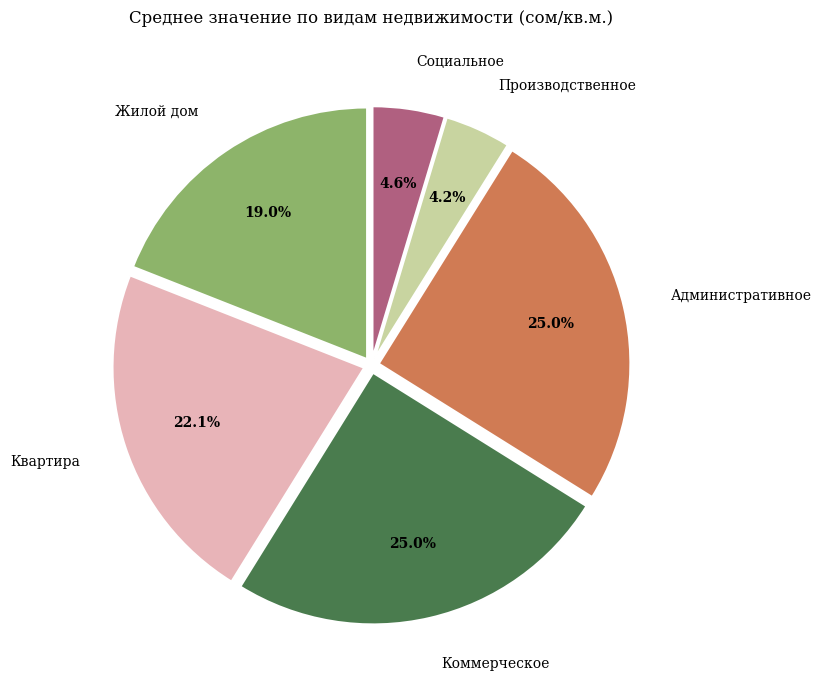

Is there any slice that represents more than half of the pie?

No